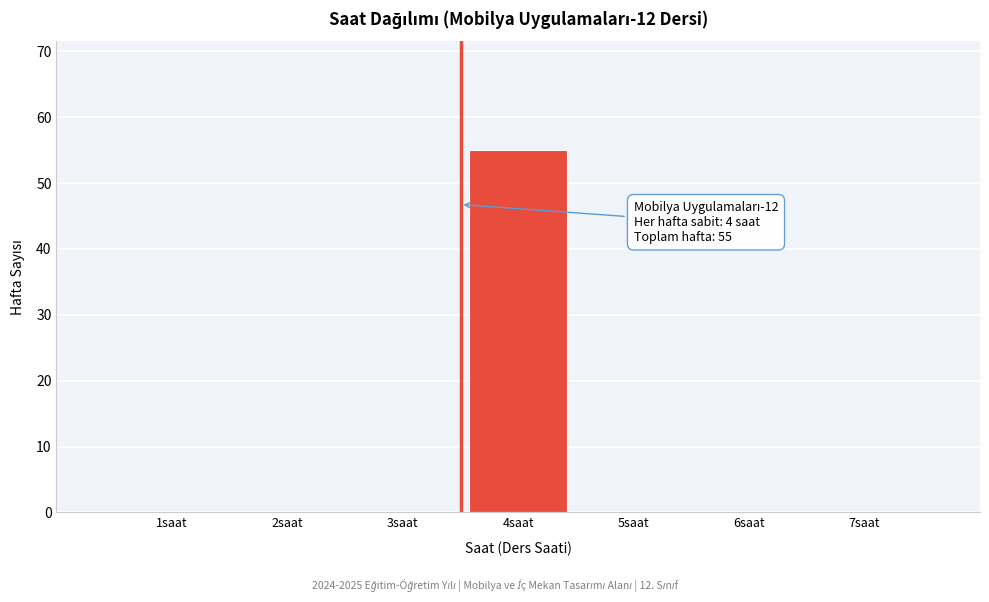

Reading left to right, list all the values displayed in this chart.

1saat=0	2saat=0	3saat=0	4saat=55	5saat=0	6saat=0	7saat=0